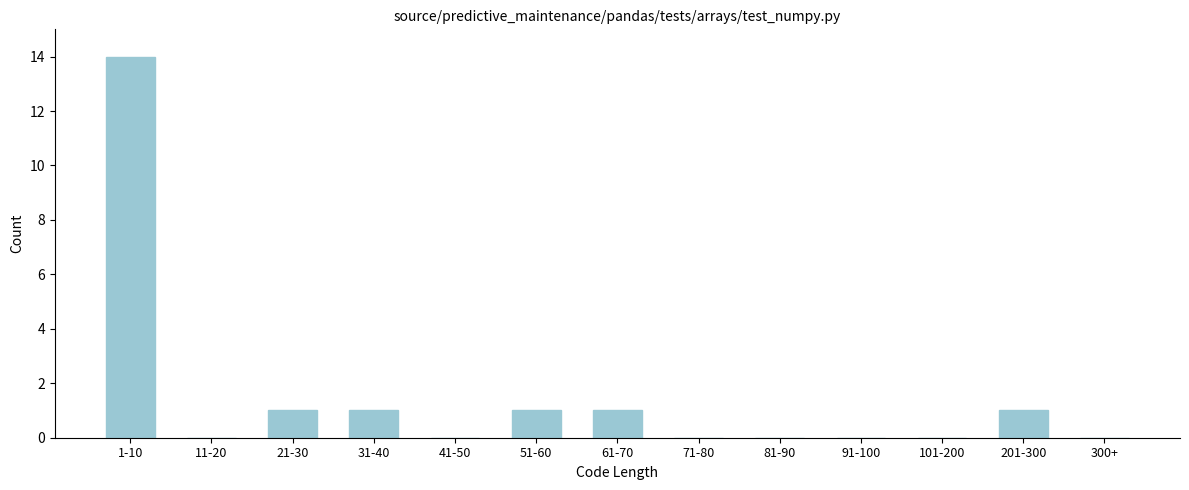

Reading right to left, list all the values displayed in this chart.

300+=0	201-300=1	101-200=0	91-100=0	81-90=0	71-80=0	61-70=1	51-60=1	41-50=0	31-40=1	21-30=1	11-20=0	1-10=14